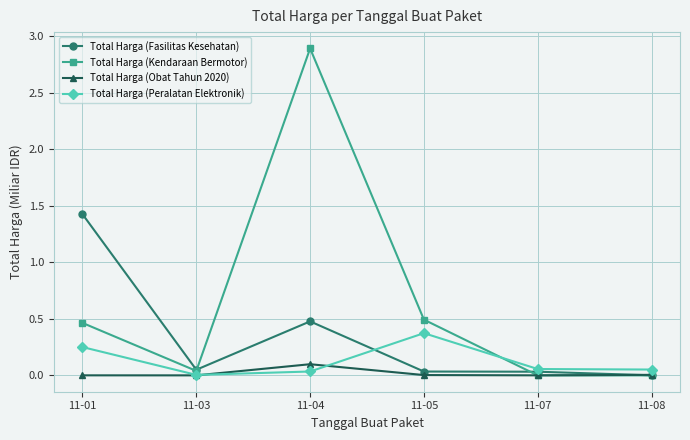

At which category is the sum across all series the highest?

11-04